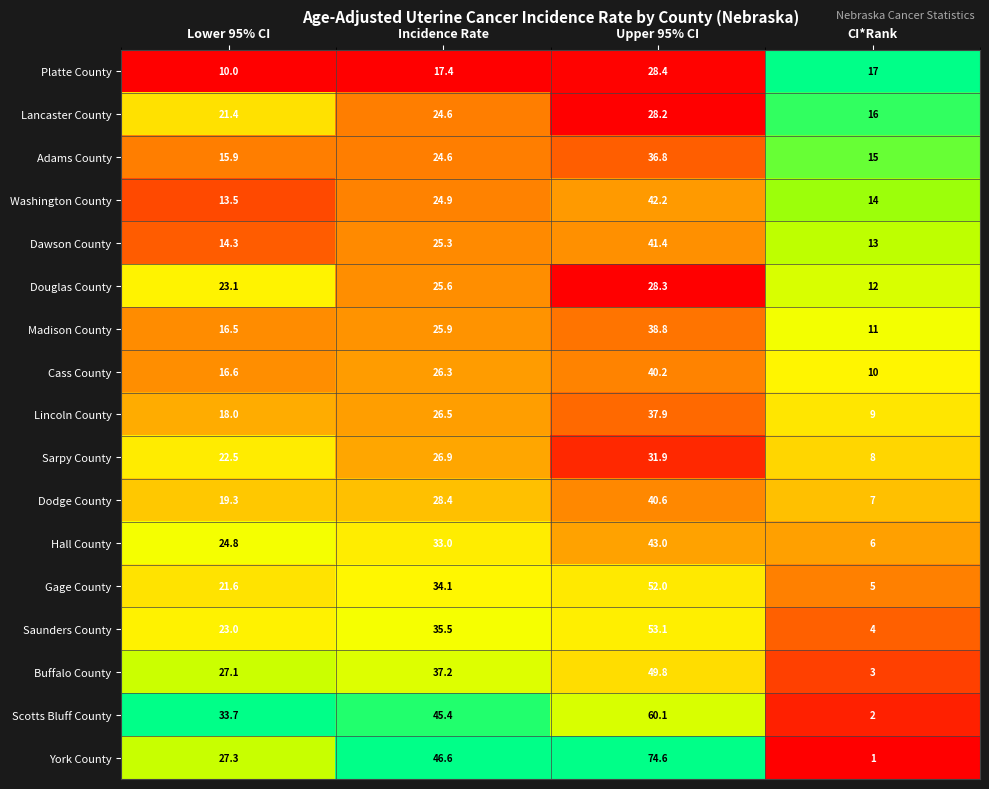

At CI*Rank, list the series in order from smallest to largest.

York County, Scotts Bluff County, Buffalo County, Saunders County, Gage County, Hall County, Dodge County, Sarpy County, Lincoln County, Cass County, Madison County, Douglas County, Dawson County, Washington County, Adams County, Lancaster County, Platte County